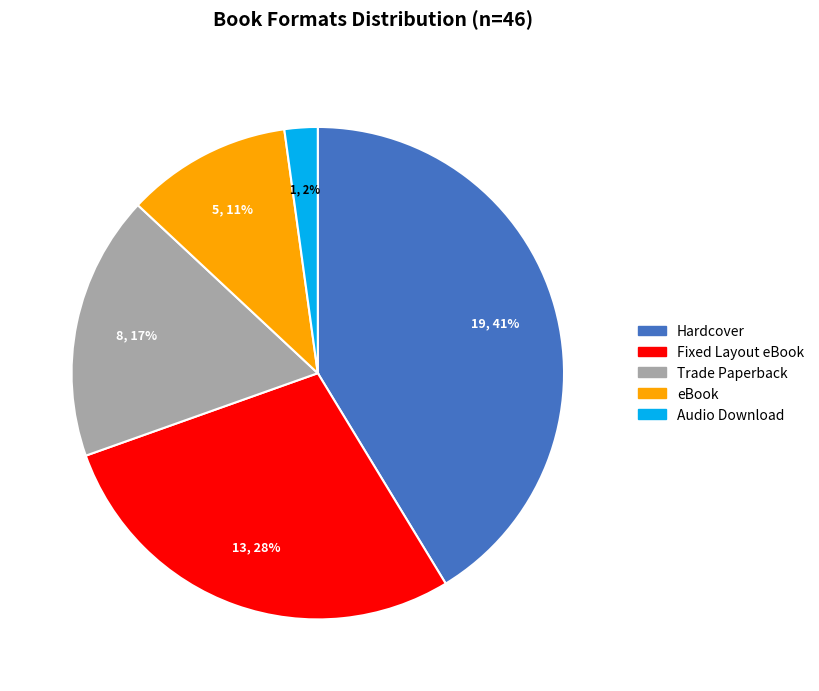

To the nearest percent, what is the difference between the largest and smallest slice percentages?

39%